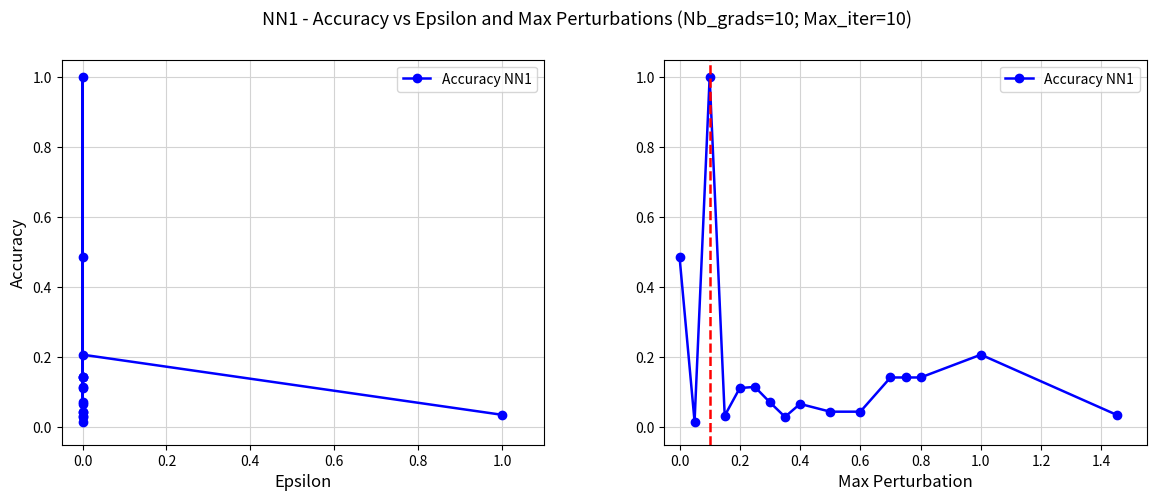

Is this an area chart (filled region under the line)?

No